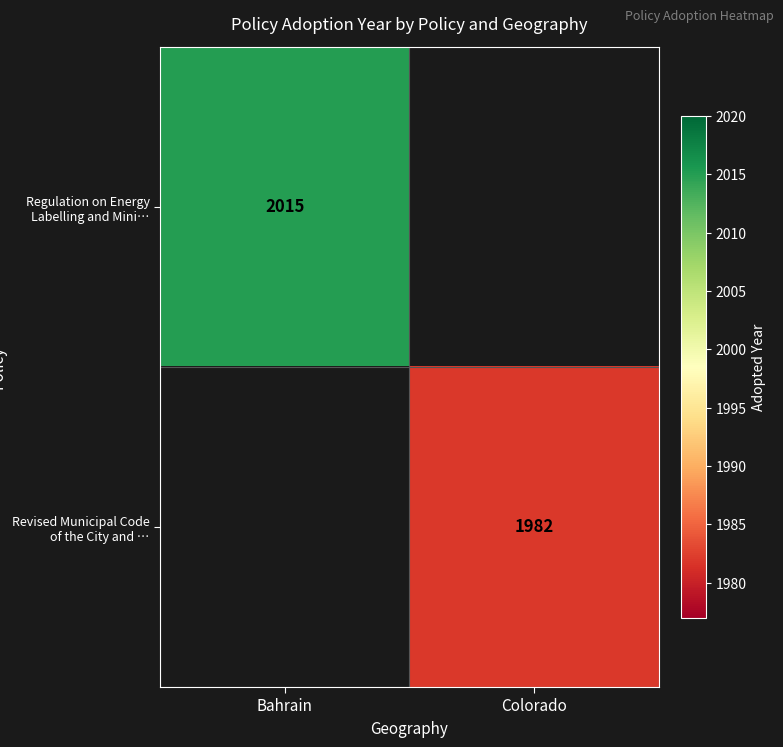

The Regulation on Energy Labelling and Mini… series shows 2711 at Bahrain. True or false?

False